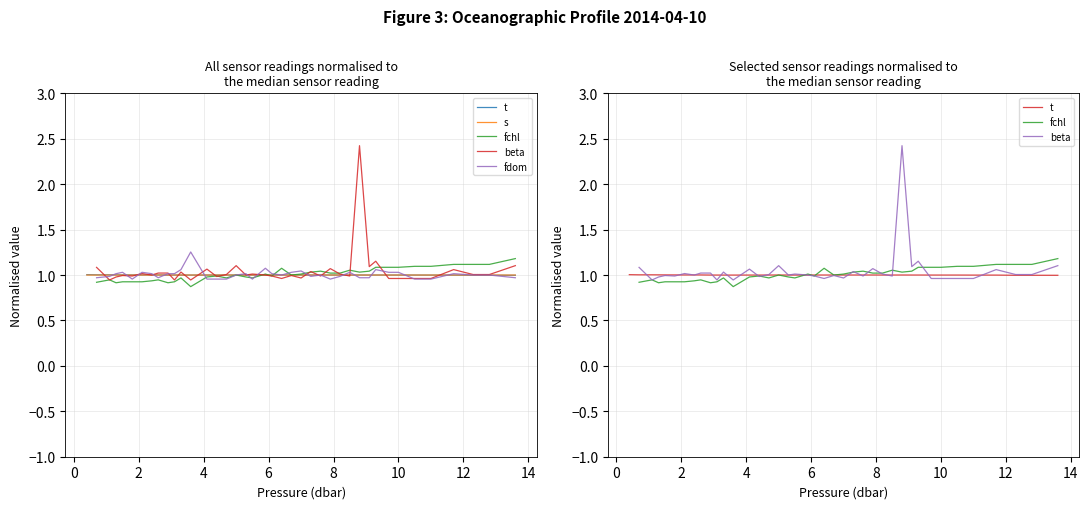

What is the value of the fchl point at the 14th from the left?

1.0